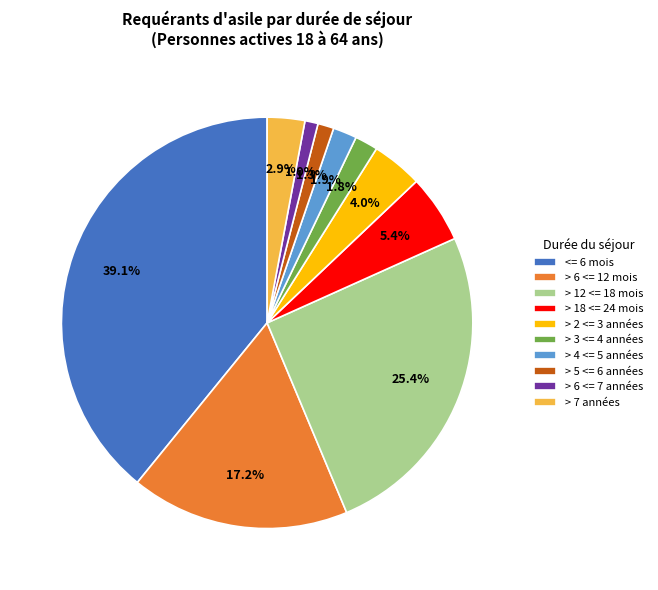

Does > 7 années account for over 50% of the chart?

No